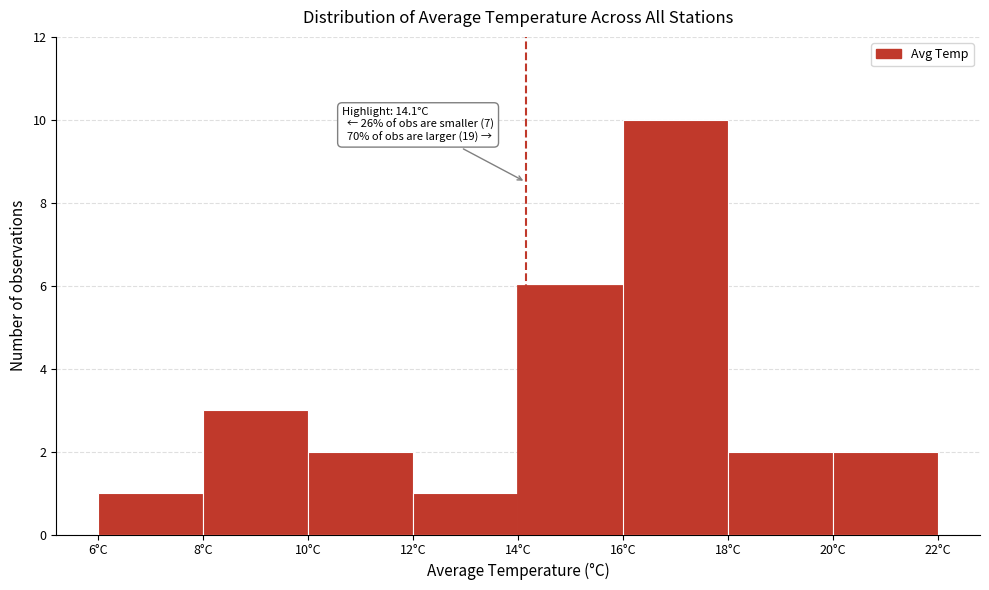

Over which range of the x-axis is the bar tallest?

16 to 18